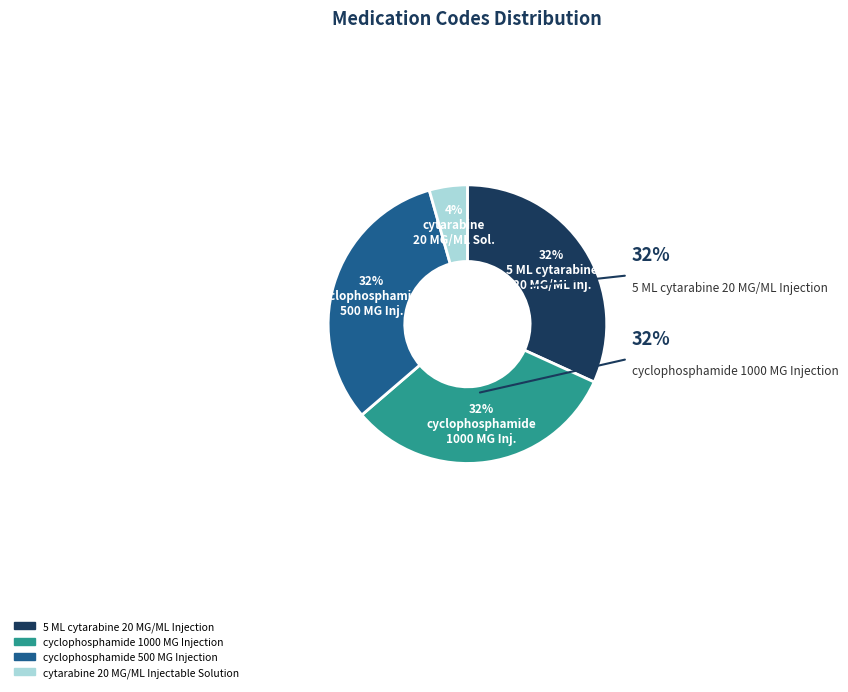

What is the largest slice in the pie chart?

cyclophosphamide 1000 MG Injection